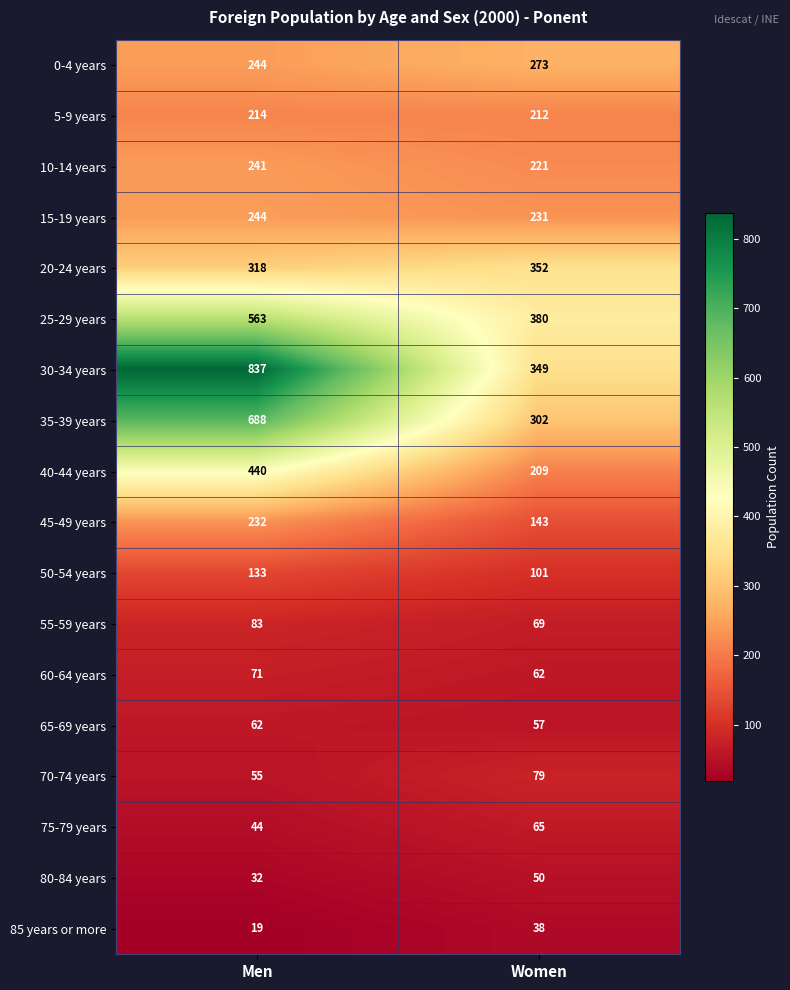

True or false: 5-9 years has a value of 214 at Men.

True